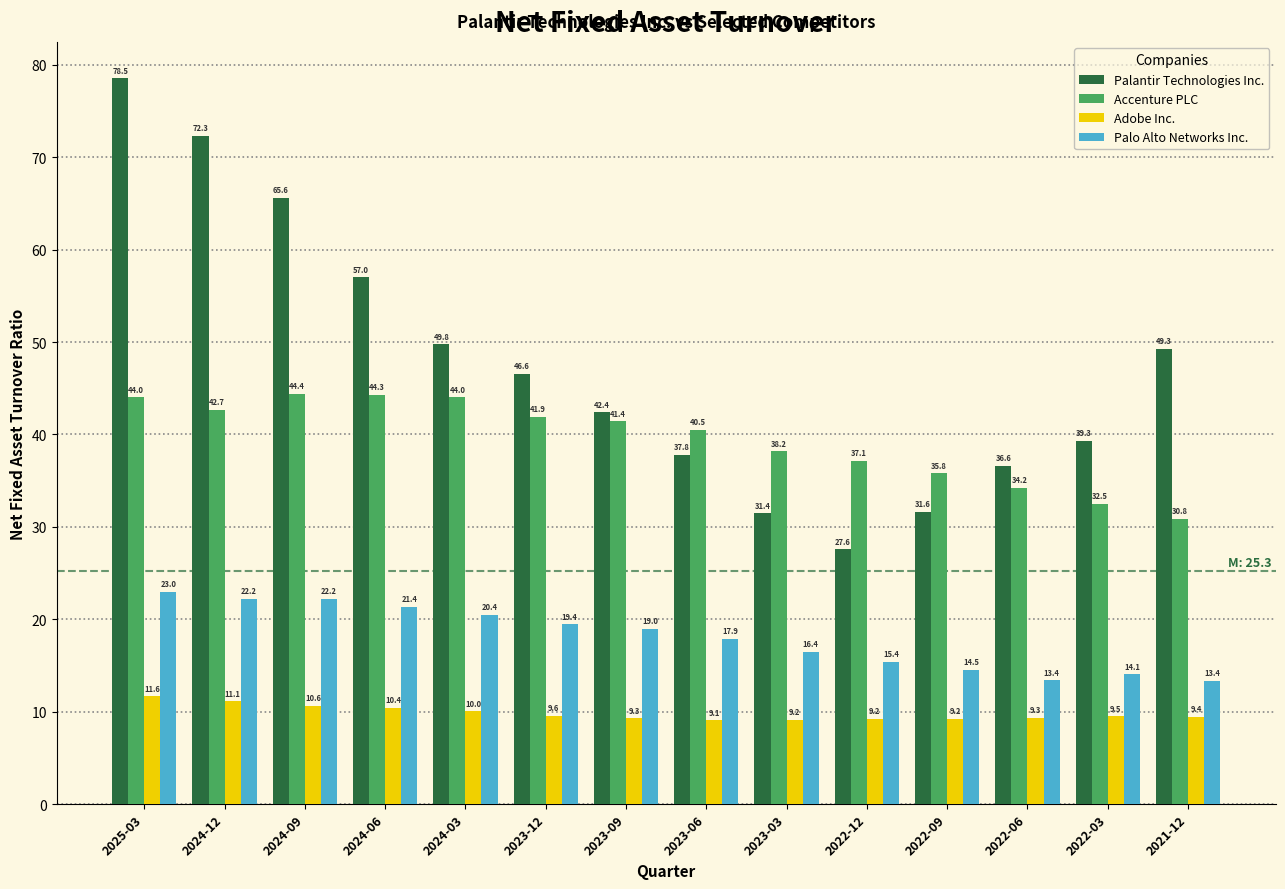

What is the difference between the Accenture PLC values at 2022-06 and 2023-12?

7.7